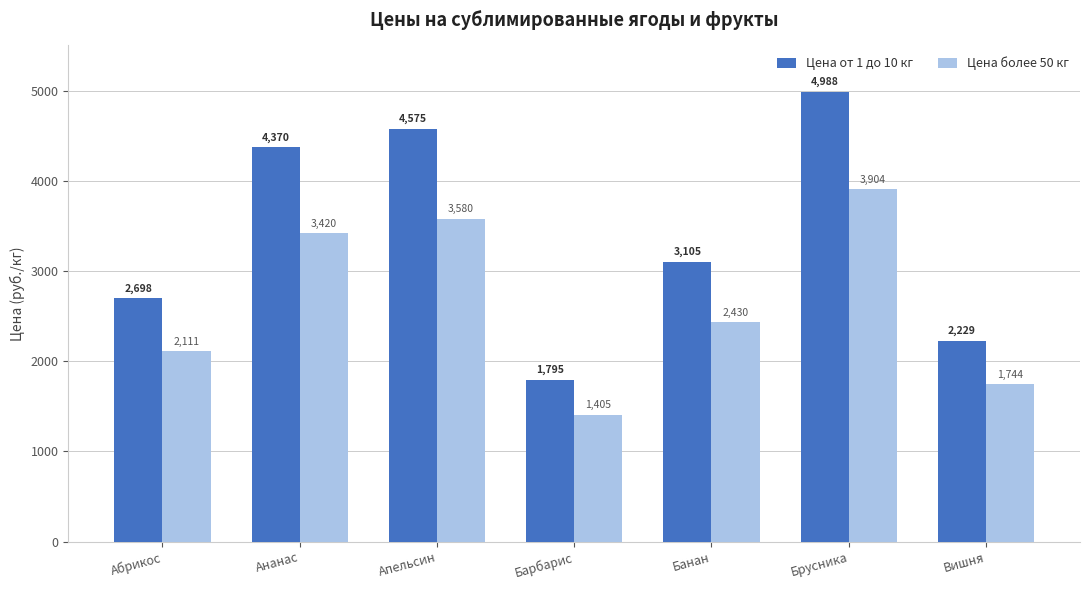

What is the difference between the highest and lowest values at Брусника?

1084.4